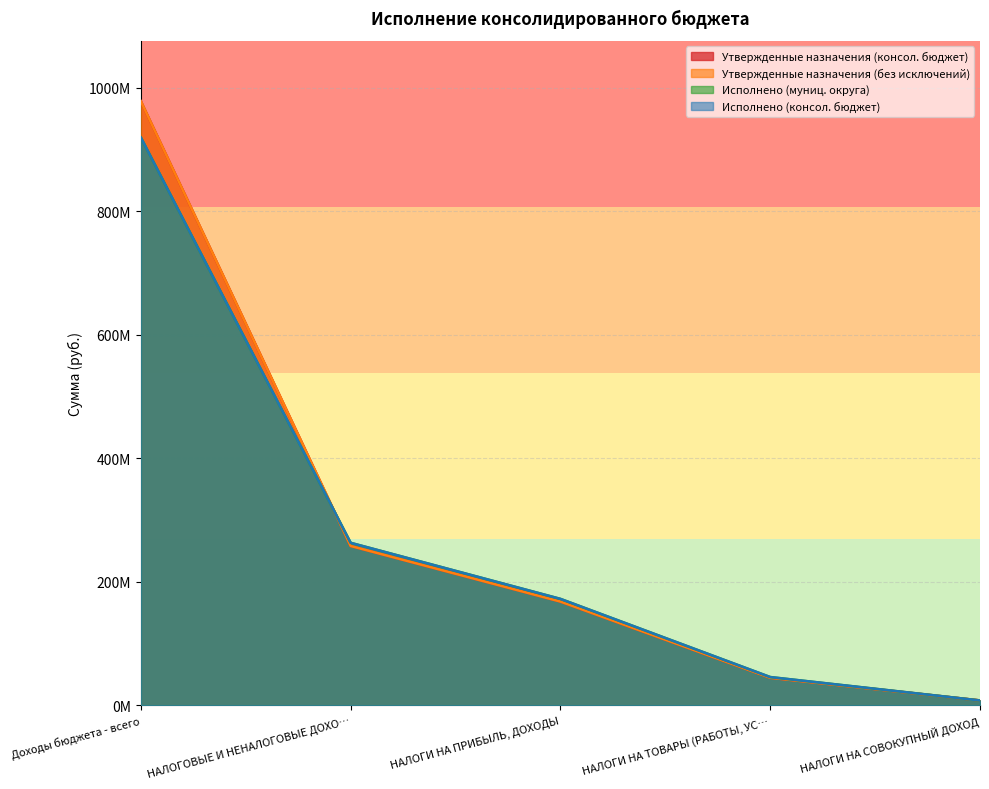

Reading left to right, transcribe all the data shown in this chart.

Утвержденные назначения (консол. бюджет): 978260872.7	258201369.0	168182916.7	44858000.0	8152436.1
Утвержденные назначения (без исключений): 978260872.7	258201369.0	168182916.7	44858000.0	8152436.1
Исполнено (муниц. округа): 919507926.1	263332538.3	172556414.3	45993971.5	8116795.8
Исполнено (консол. бюджет): 919507926.1	263332538.3	172556414.3	45993971.5	8116795.8